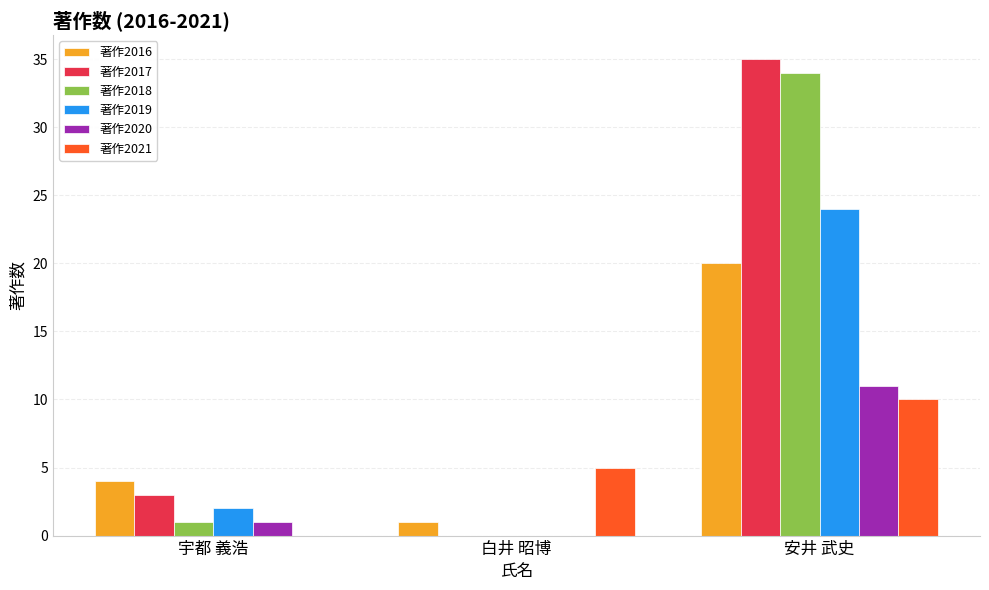

Reading left to right, list all the values displayed in this chart.

著作2016: 4	1	20
著作2017: 3	0	35
著作2018: 1	0	34
著作2019: 2	0	24
著作2020: 1	0	11
著作2021: 0	5	10